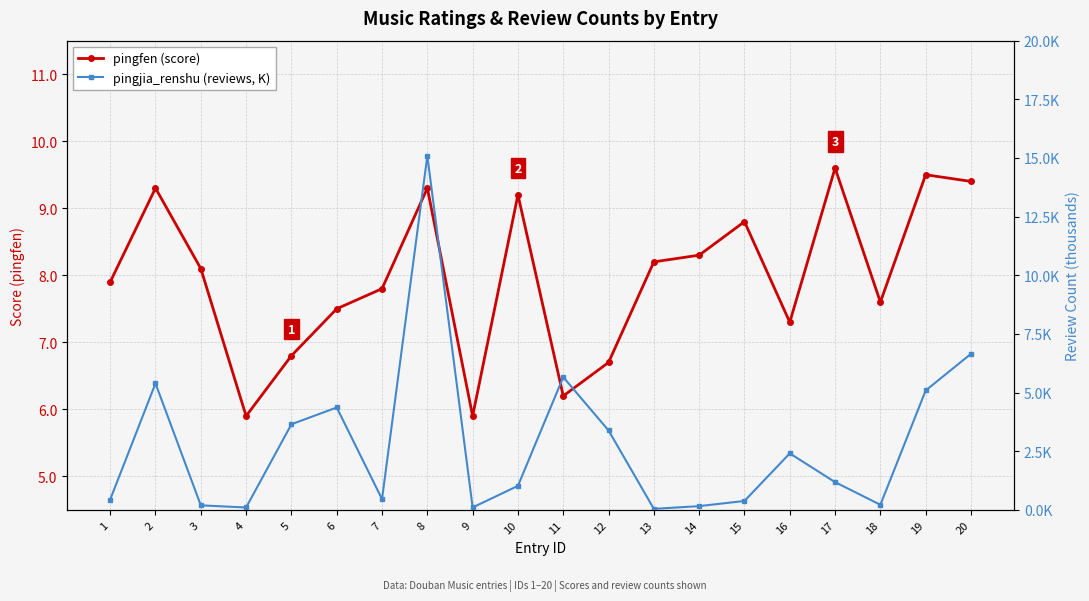

True or false: pingjia_renshu (reviews, K) and pingfen (score) cross at least once.

True